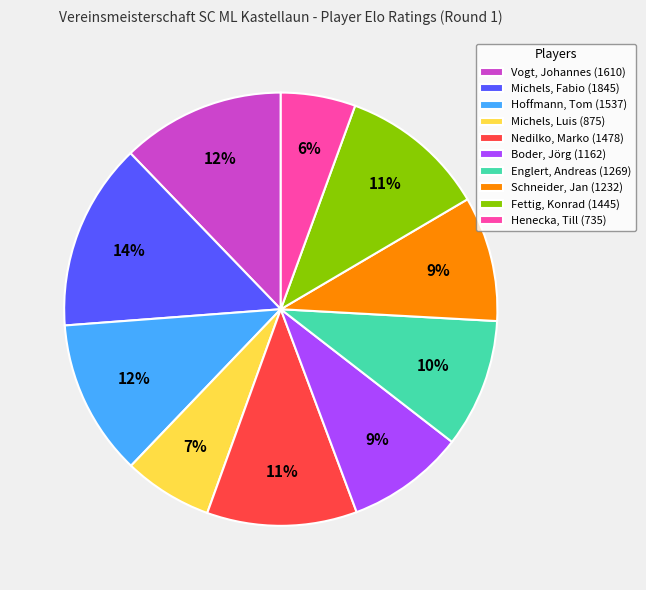

To the nearest percent, what portion does Michels, Fabio represent?

14%